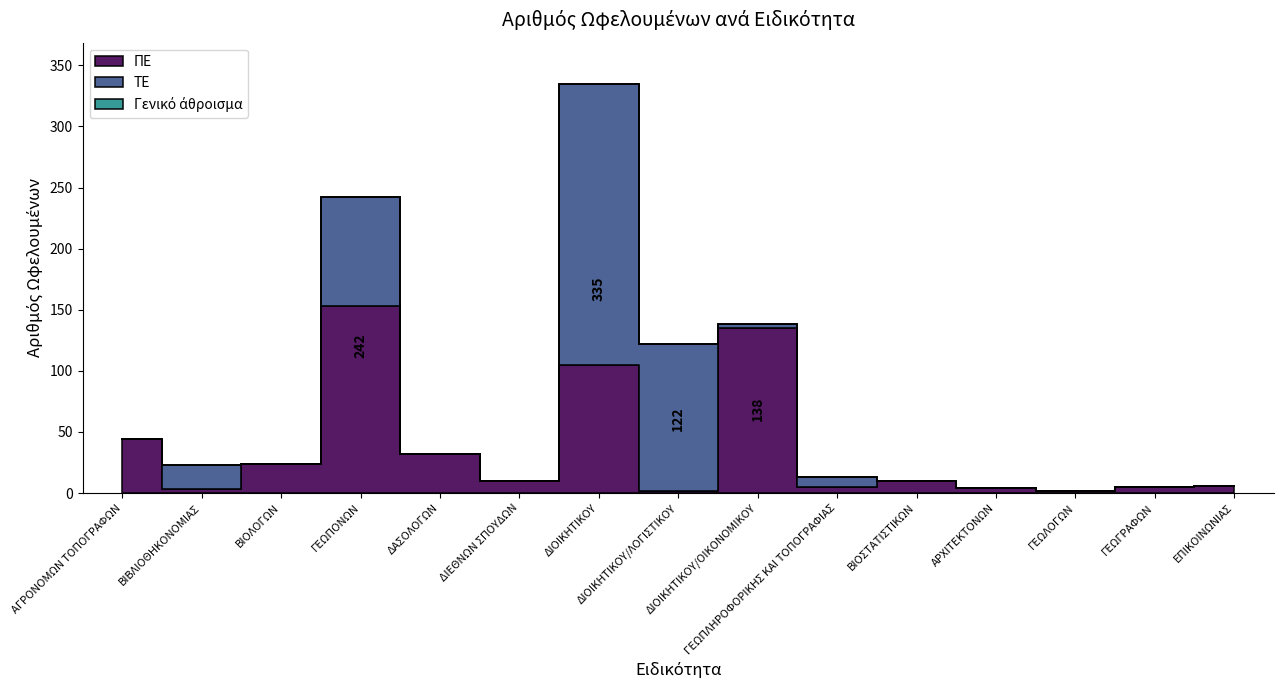

True or false: Γενικό άθροισμα and ΤΕ cross at least once.

False